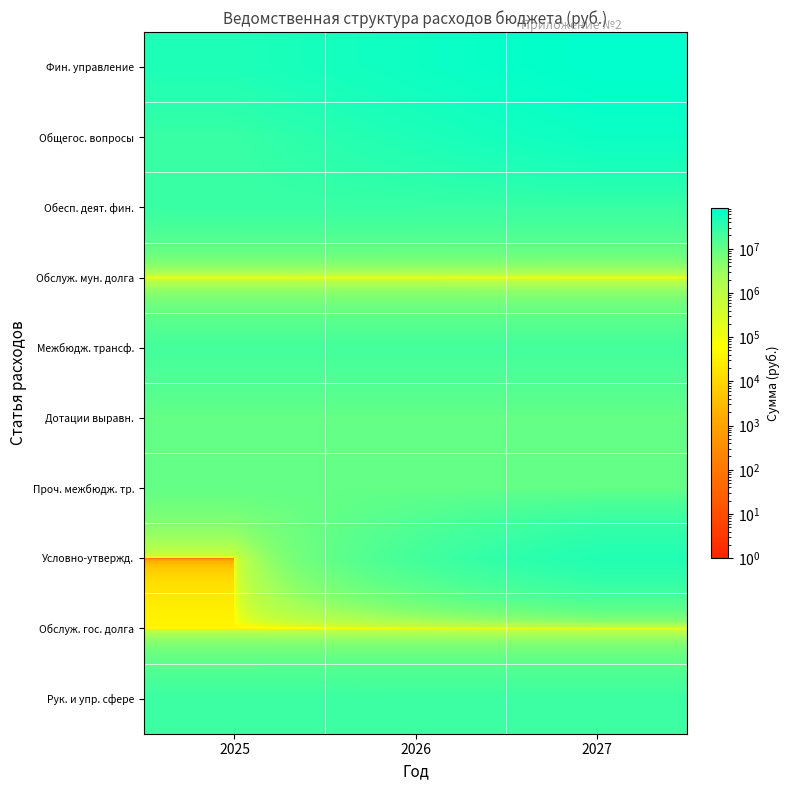

Reading left to right, what are all the values shown in this chart?

Фин. управление: 2025=44488319.5	2026=63899995.8	2027=85437066.8
Общегос. вопросы: 2025=24774038.6	2026=44190386.2	2027=65753375.0
Обесп. деят. фин.: 2025=24774038.6	2026=24647579.0	2027=24647579.0
Обслуж. мун. долга: 2025=39780.8	2026=35109.6	2027=9191.8
Межбюдж. трансф.: 2025=19674500.0	2026=19674500.0	2027=19674500.0
Дотации выравн.: 2025=9674500.0	2026=9674500.0	2027=9674500.0
Проч. межбюдж. тр.: 2025=10000000.0	2026=10000000.0	2027=10000000.0
Условно-утвержд.: 2025=0.0	2026=19542807.2	2027=41105796.0
Обслуж. гос. долга: 2025=39780.8	2026=35109.6	2027=9191.8
Рук. и упр. сфере: 2025=23632585.0	2026=23525687.0	2027=23525687.0